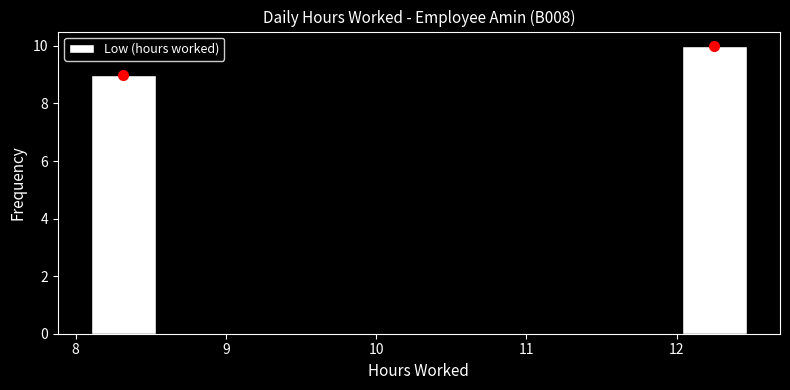

Over which range of the x-axis is the bar tallest?

12.0 to 12.5